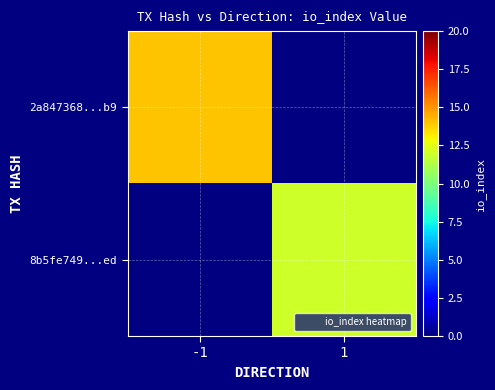

At which label does 2a847368...b9 reach its peak?

-1